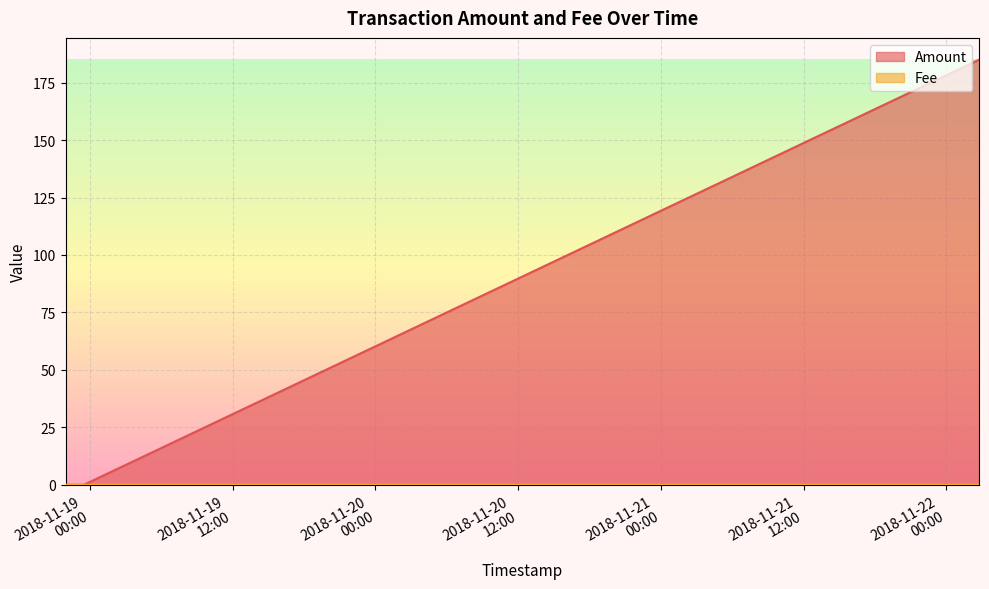

The Fee series shows 0.0 at 2018-11-18 21:56:20. True or false?

True